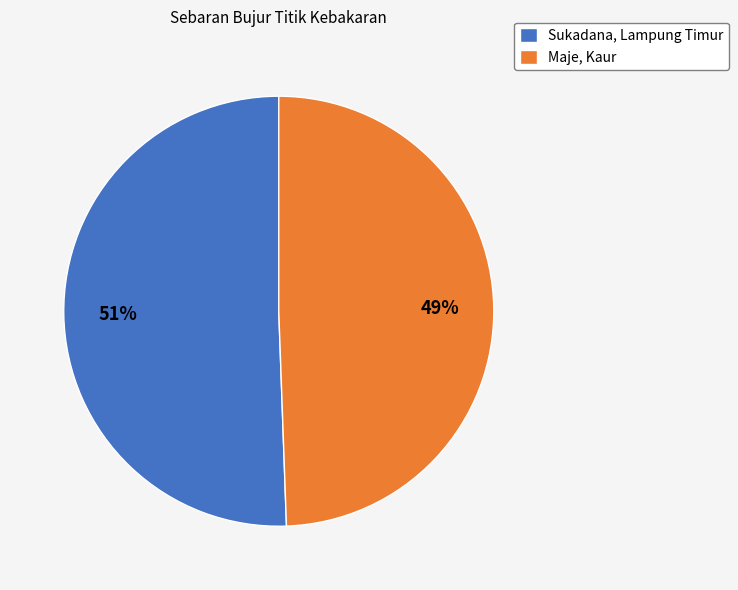

What is the majority slice?

Sukadana, Lampung Timur